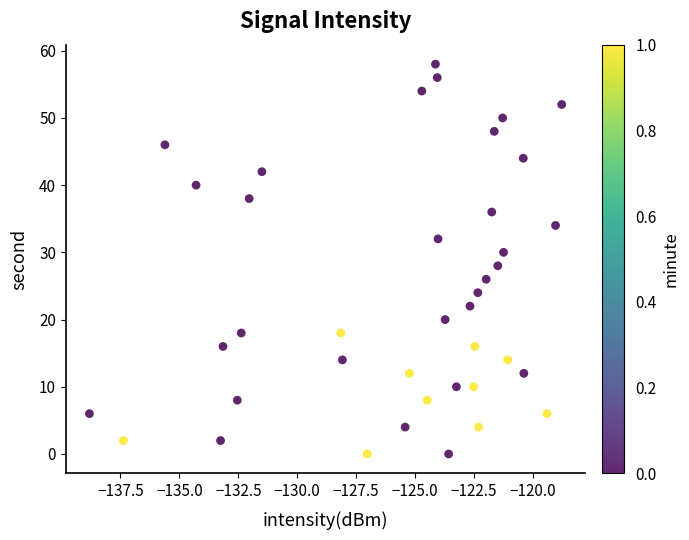

What is the range of Y values (max minus min)?

58